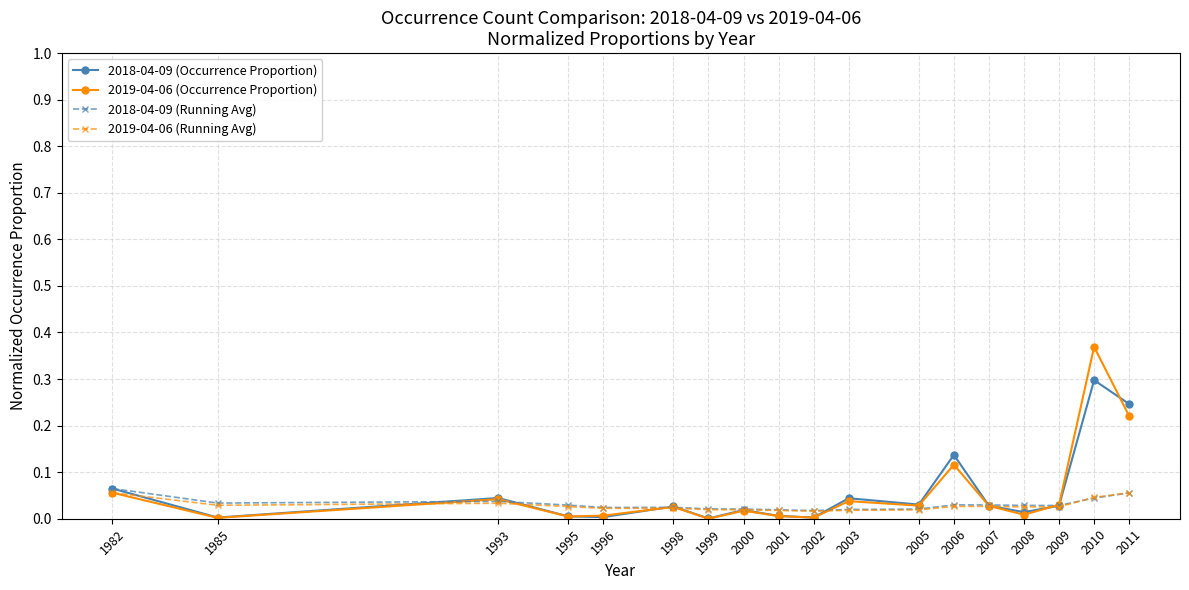

The 2018-04-09 (Running Avg) series shows 0.0 at 1998. True or false?

True